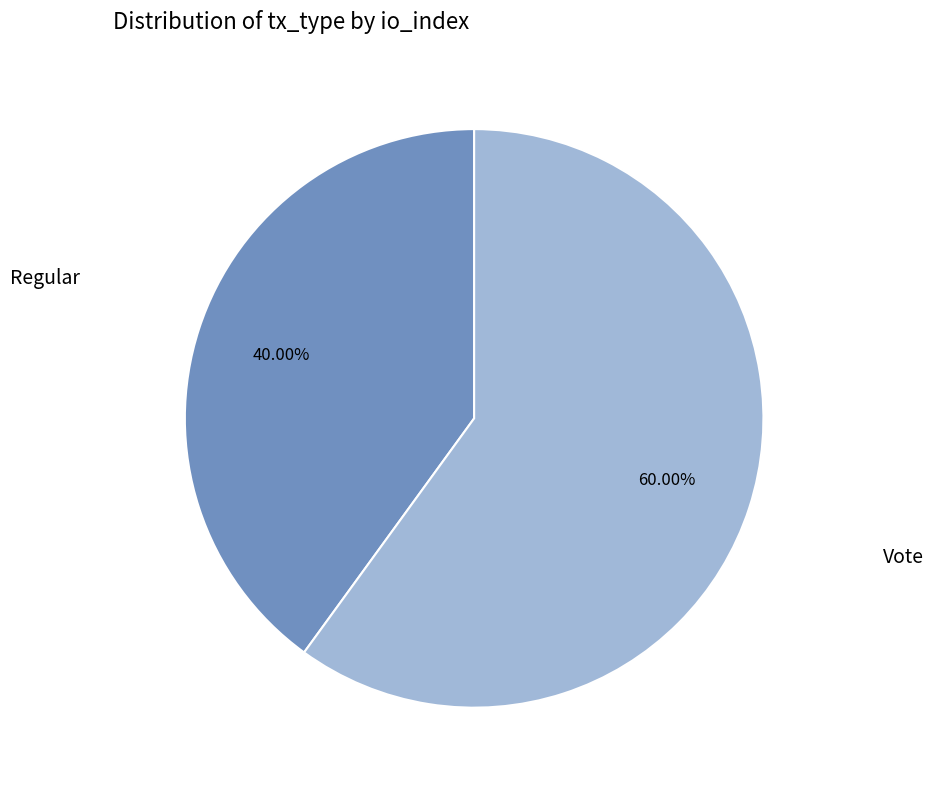

Does any single category account for the majority?

Yes